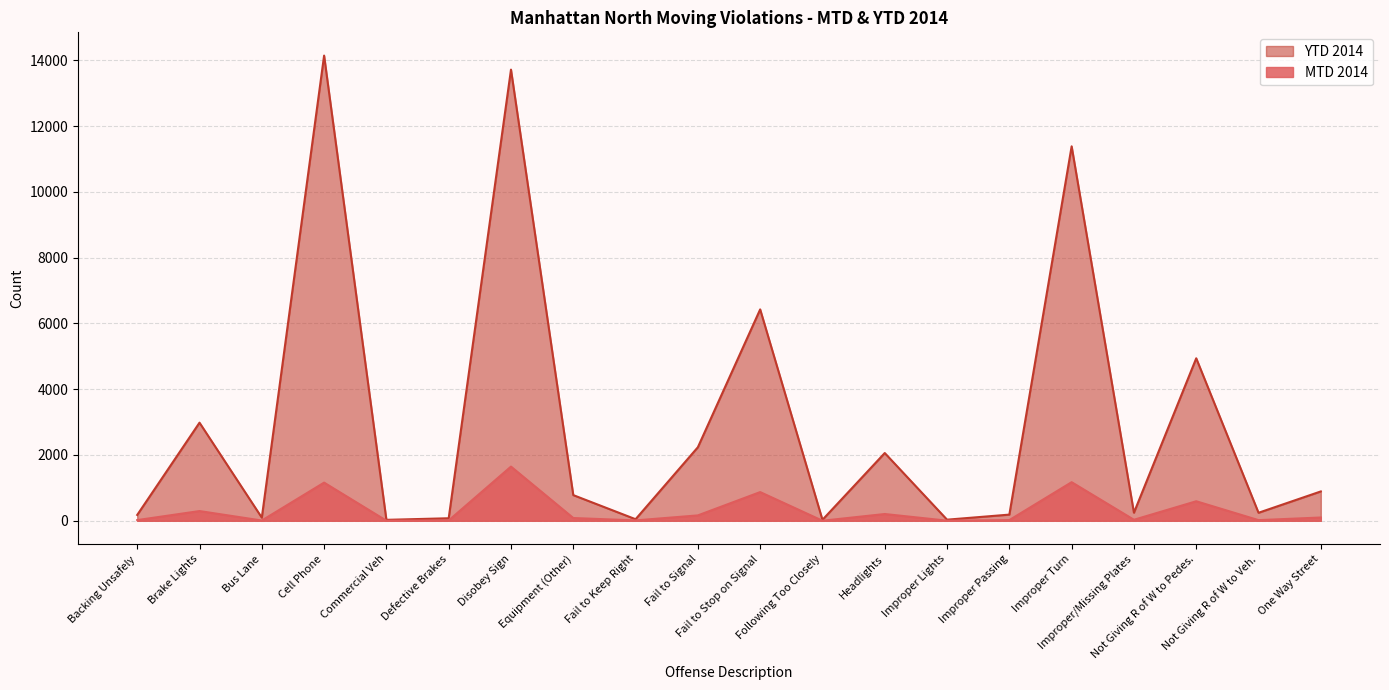

At which category is the sum across all series the highest?

Disobey Sign